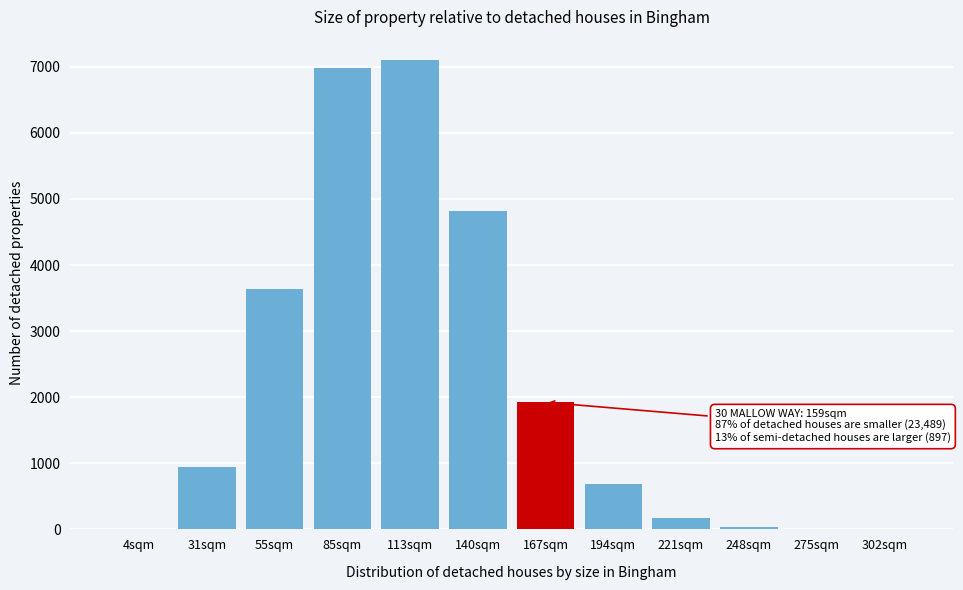

Where is the data nearest to the value 3549?

55sqm